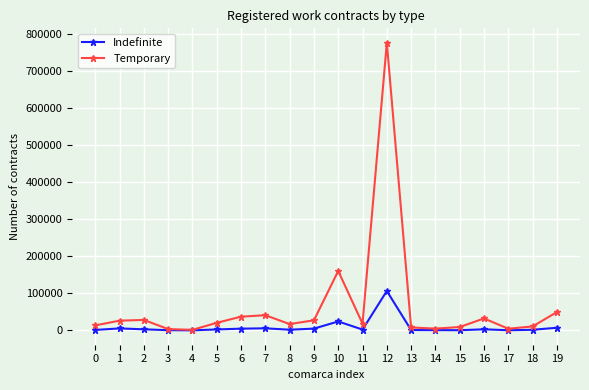

What is the maximum value shown in the chart?

775862